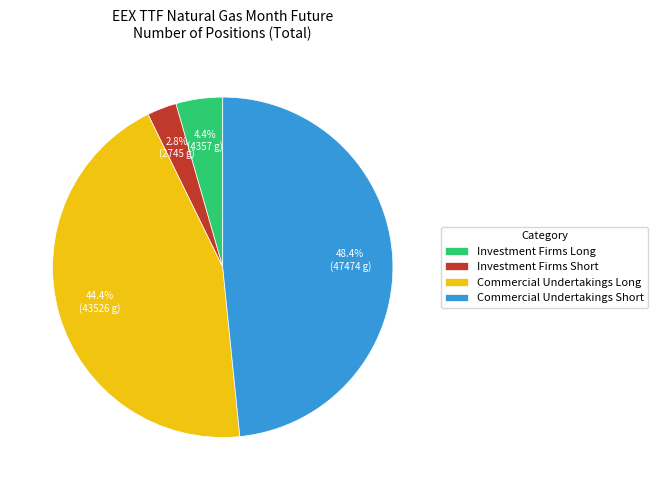

What percentage is the Commercial Undertakings Long slice, to the nearest percent?

44%